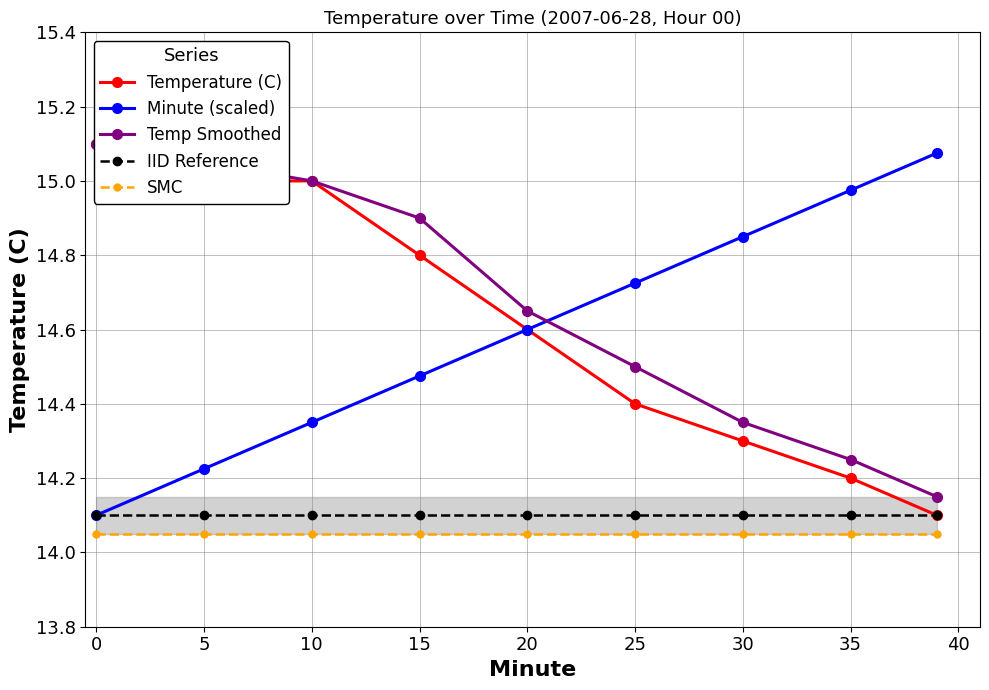

Is this an area chart (filled region under the line)?

No